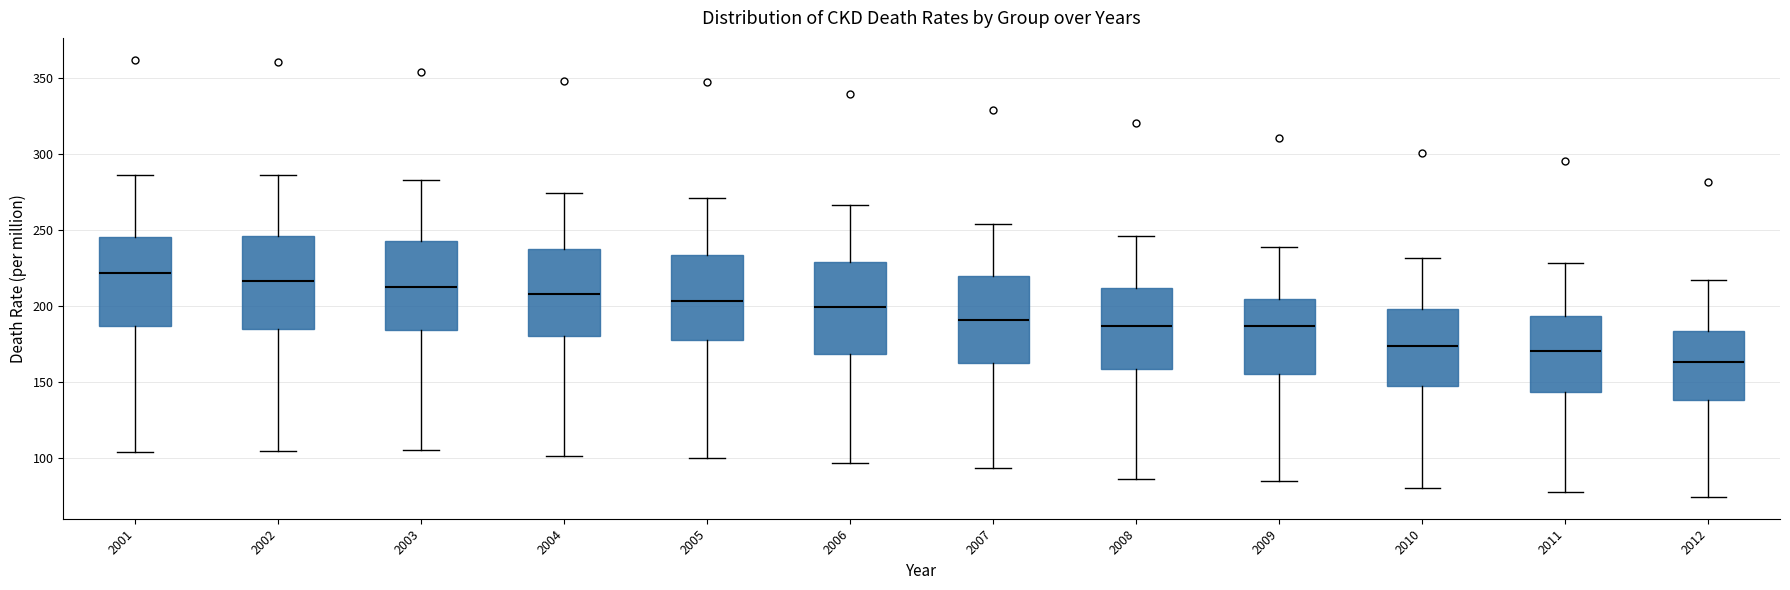

Which box's median line is the lowest?

2012